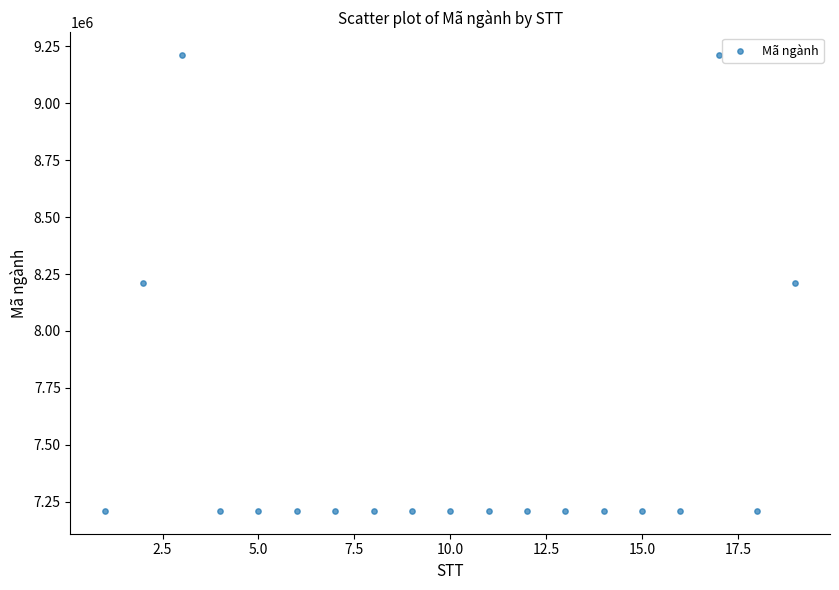

What is the range of Y values (max minus min)?

2000028